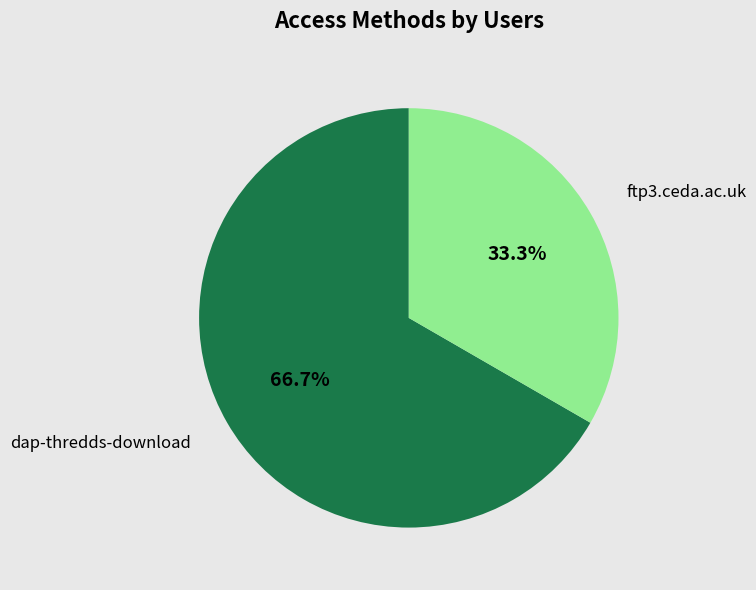

Count the number of slices in the pie.

2